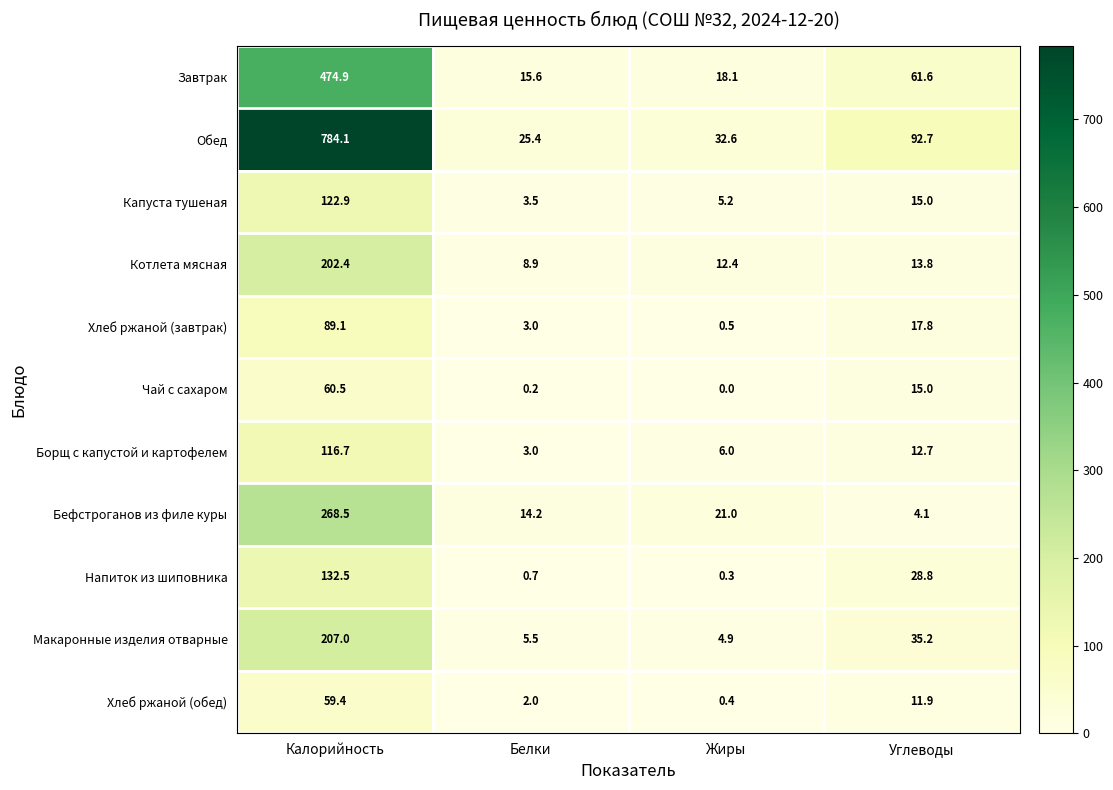

Which series has the largest total across all categories?

Обед